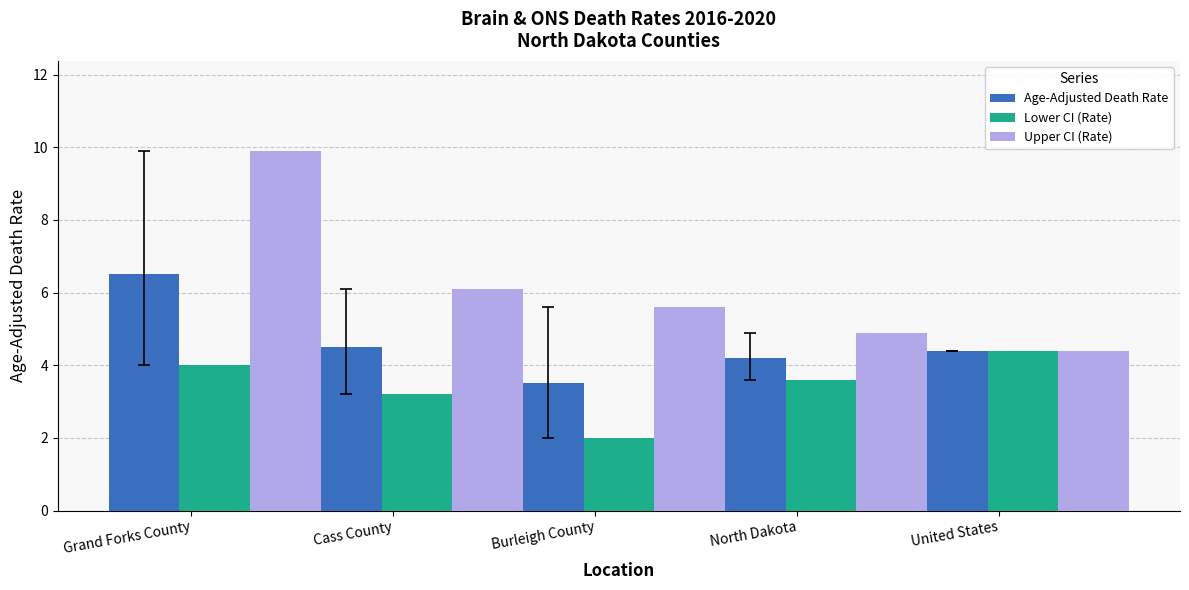

What are all the series names shown in the legend?

Age-Adjusted Death Rate, Lower CI (Rate), Upper CI (Rate)